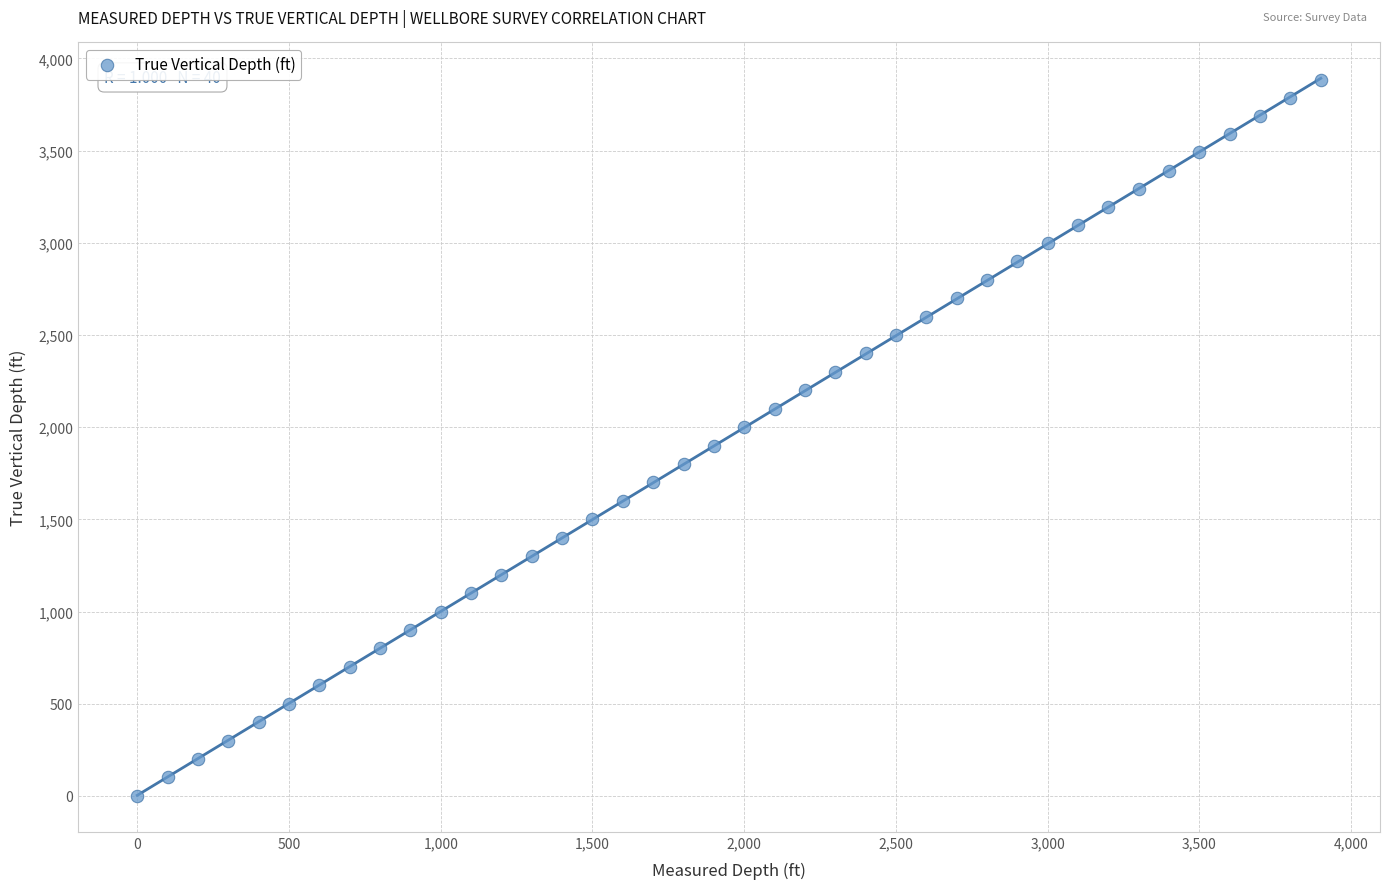

What is the range of X values (max minus min)?

3900.0